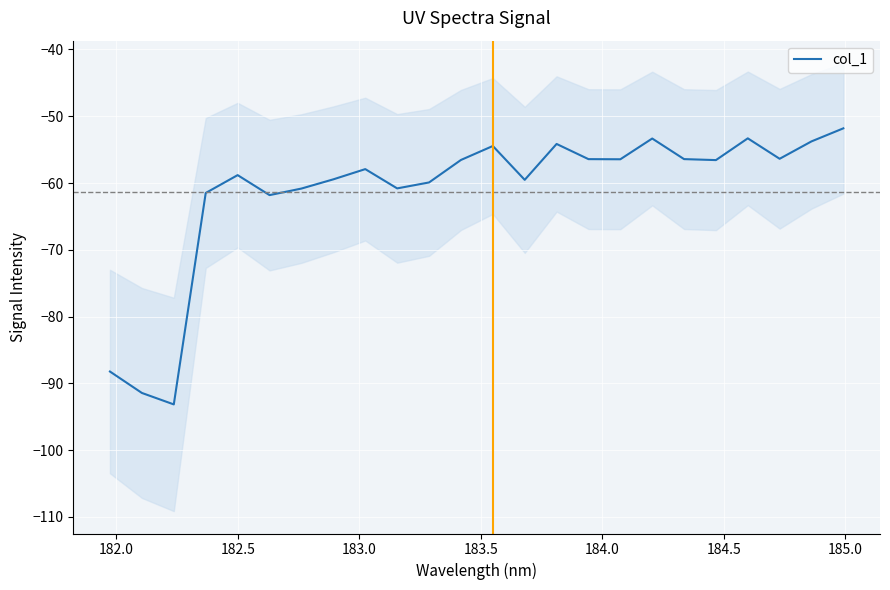

What is the sum of all values?

-1473.0